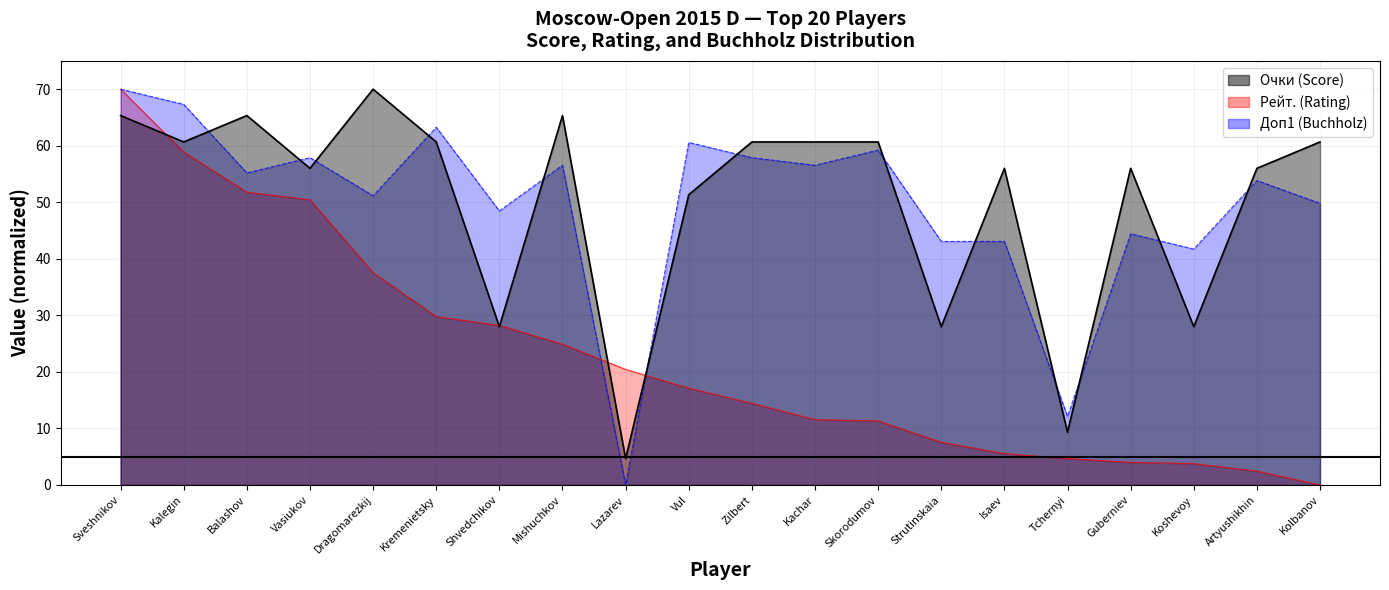

Which category has the lowest value in the Рейт. series?

Kolbanov